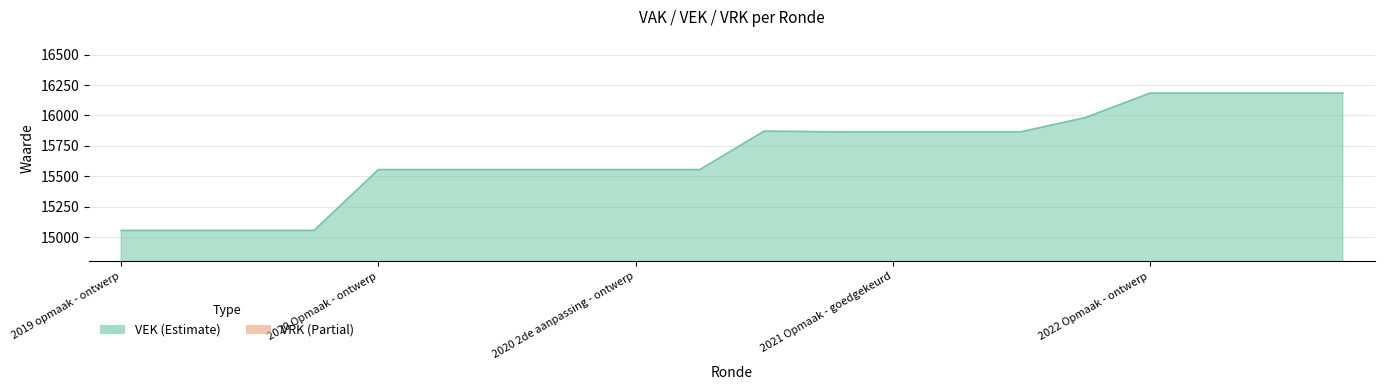

Reading right to left, transcribe all the data shown in this chart.

16183	16183	16183	16183	15983	15866	15866	15866	15866	15871	15555	15555	15555	15555	15555	15555	15055	15055	15055	15055